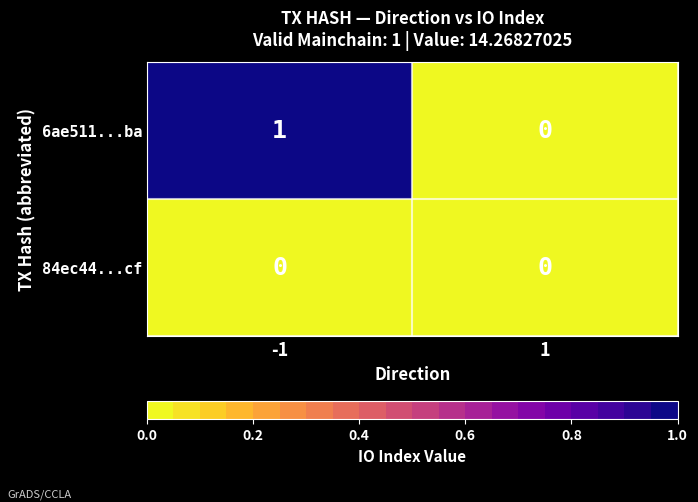

Which series has the largest total across all categories?

6ae511...ba